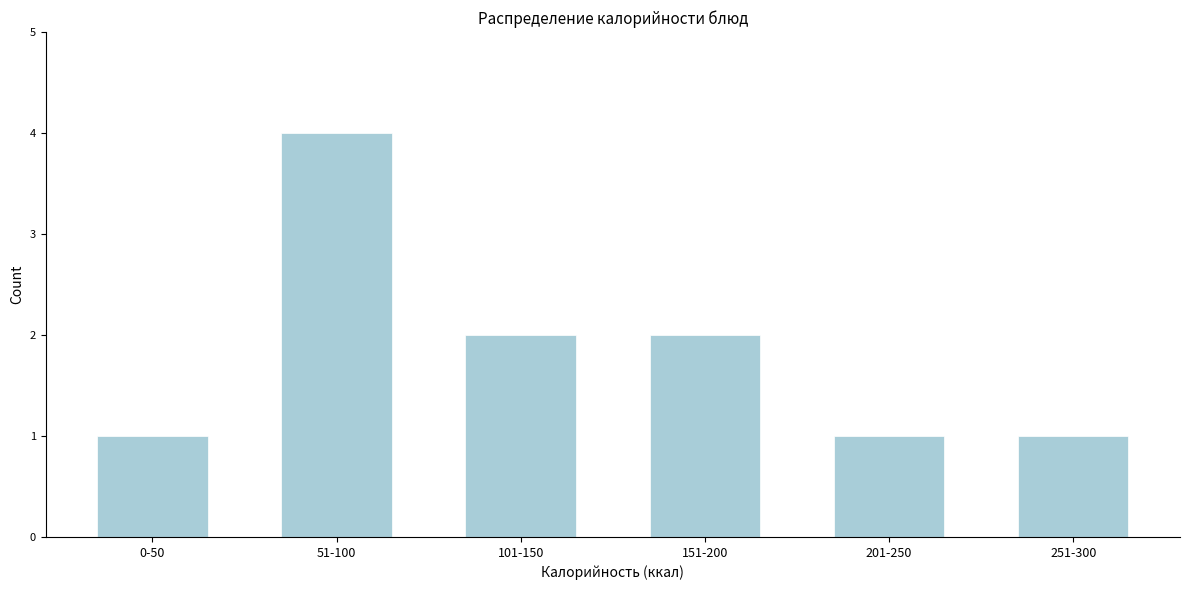

Reading right to left, transcribe all the data shown in this chart.

251-300=1	201-250=1	151-200=2	101-150=2	51-100=4	0-50=1